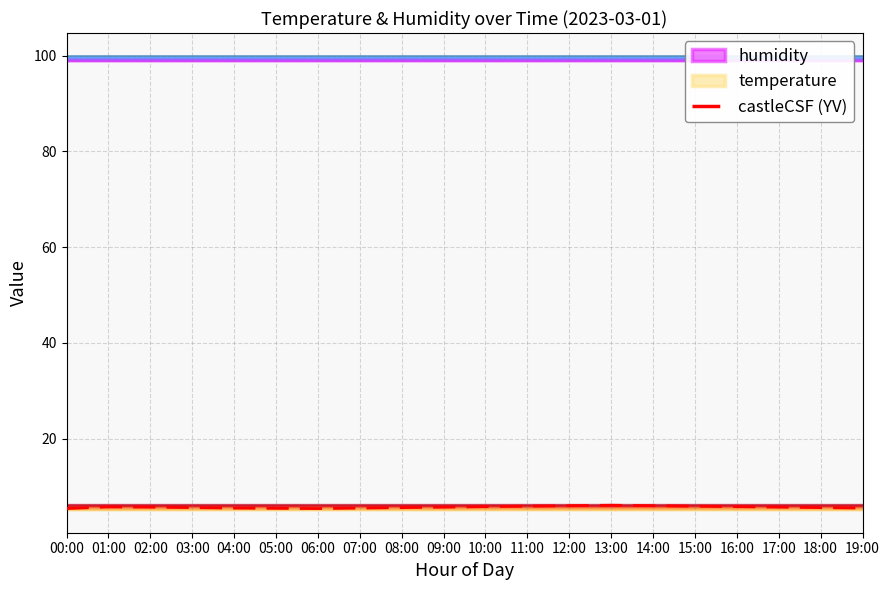

What is the sum of all values?

113.9